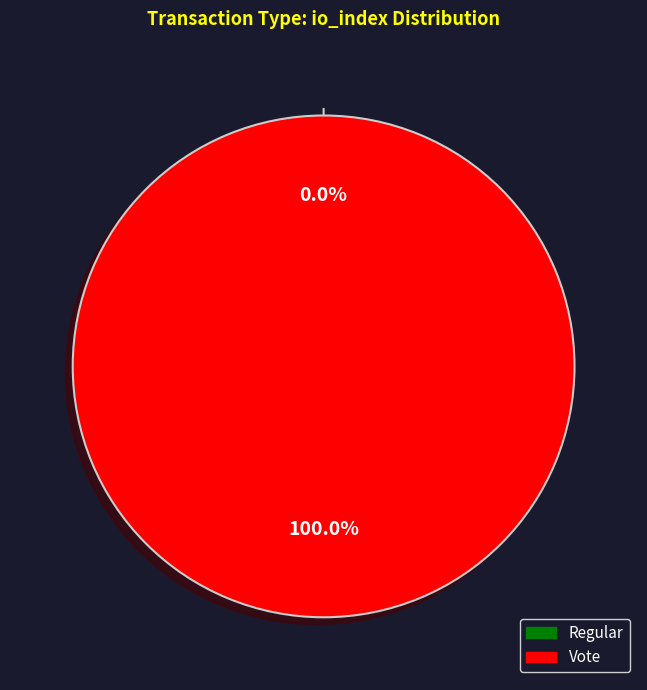

To the nearest percent, what is the average slice percentage?

50%